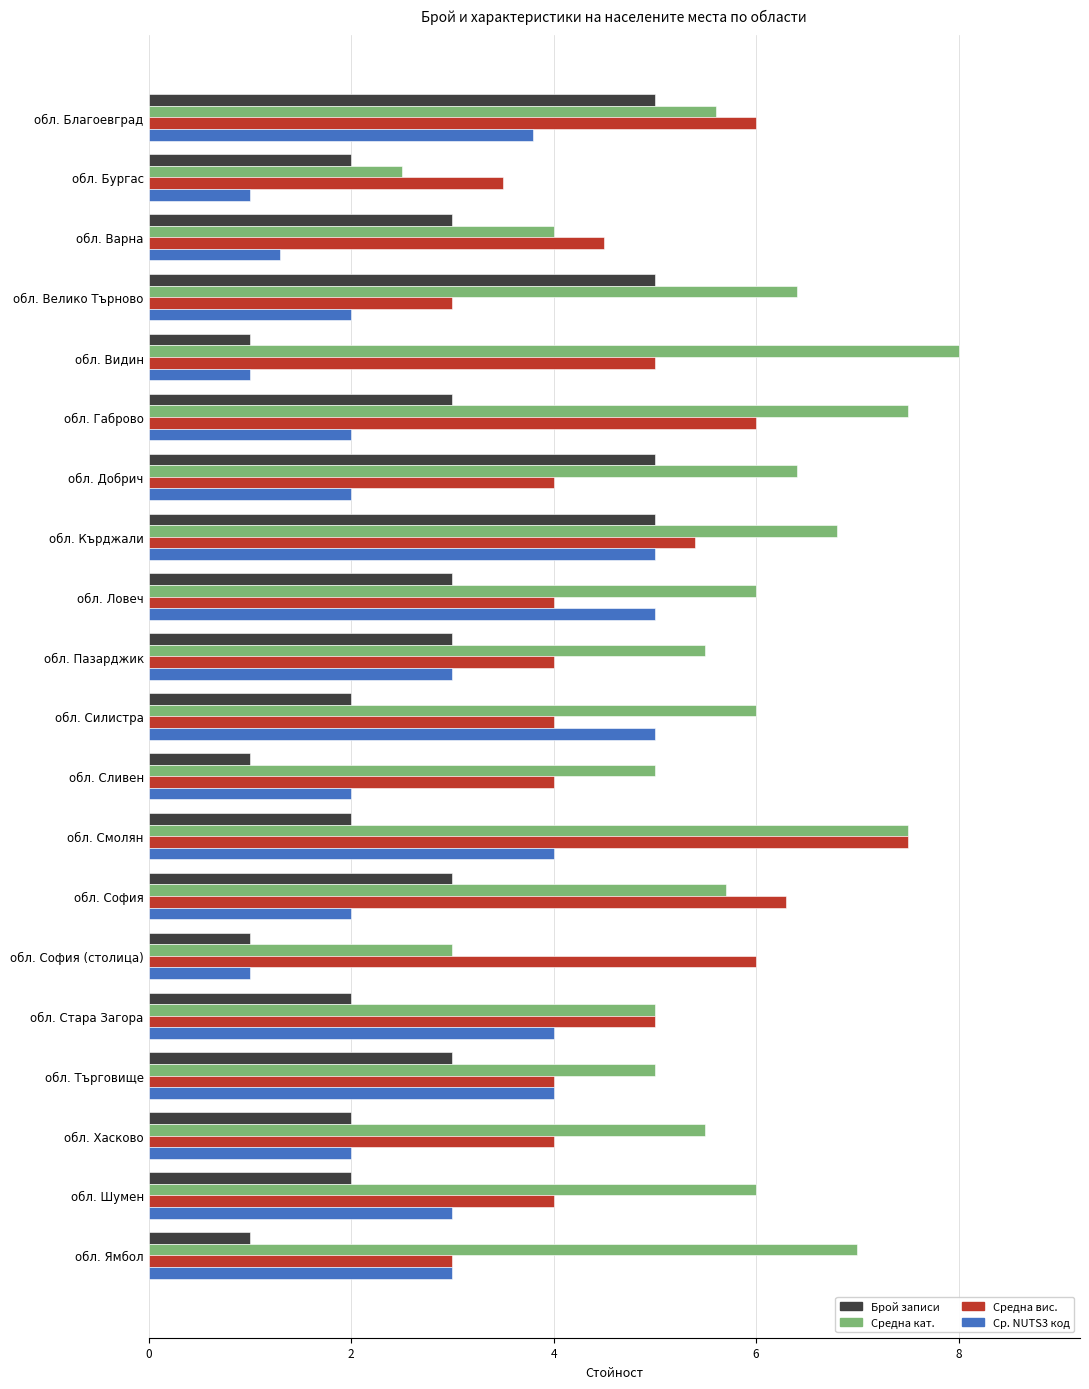

True or false: Средна вис. has a value of 2.7 at обл. Варна.

False